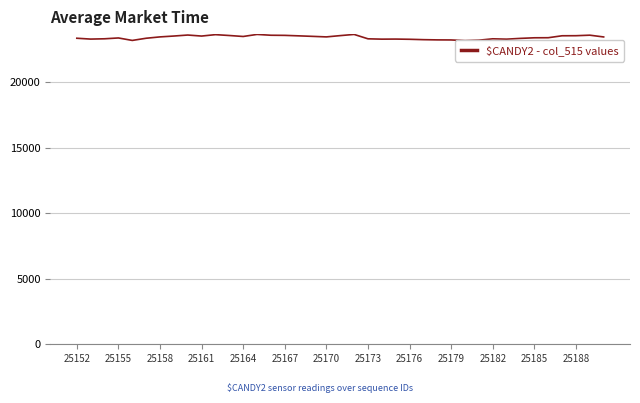

What is the approximate value at 25161, to the nearest 10?

23520